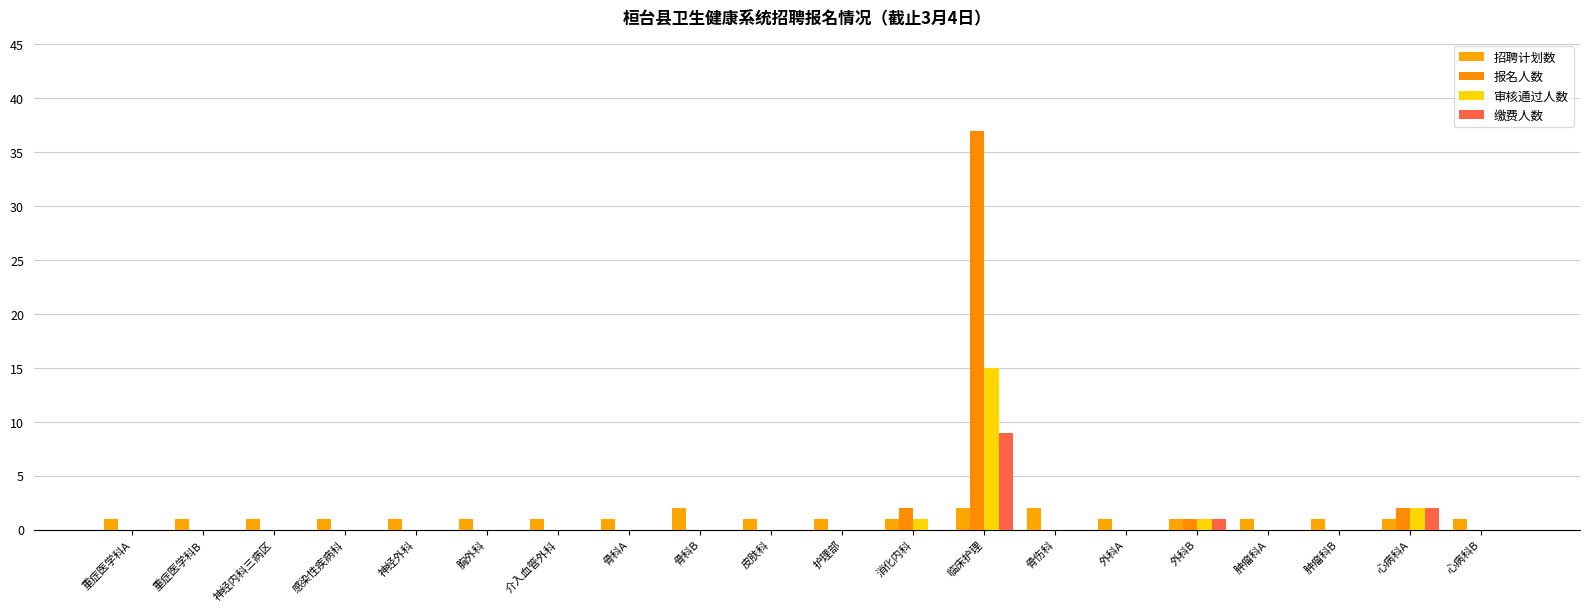

Does the chart contain stacked bars?

No